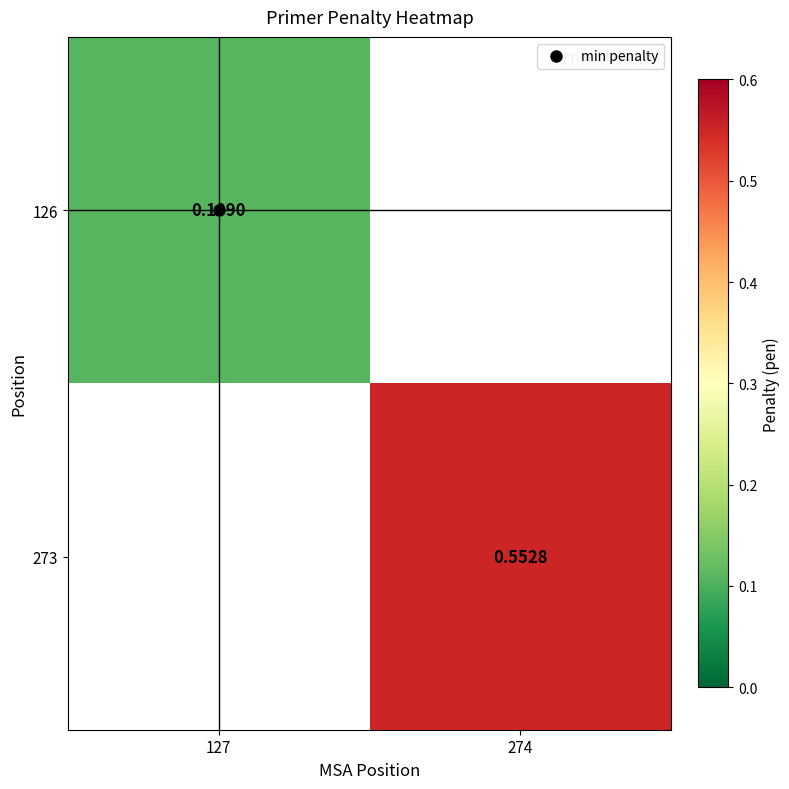

Where does the 273 series first go above 0?

274